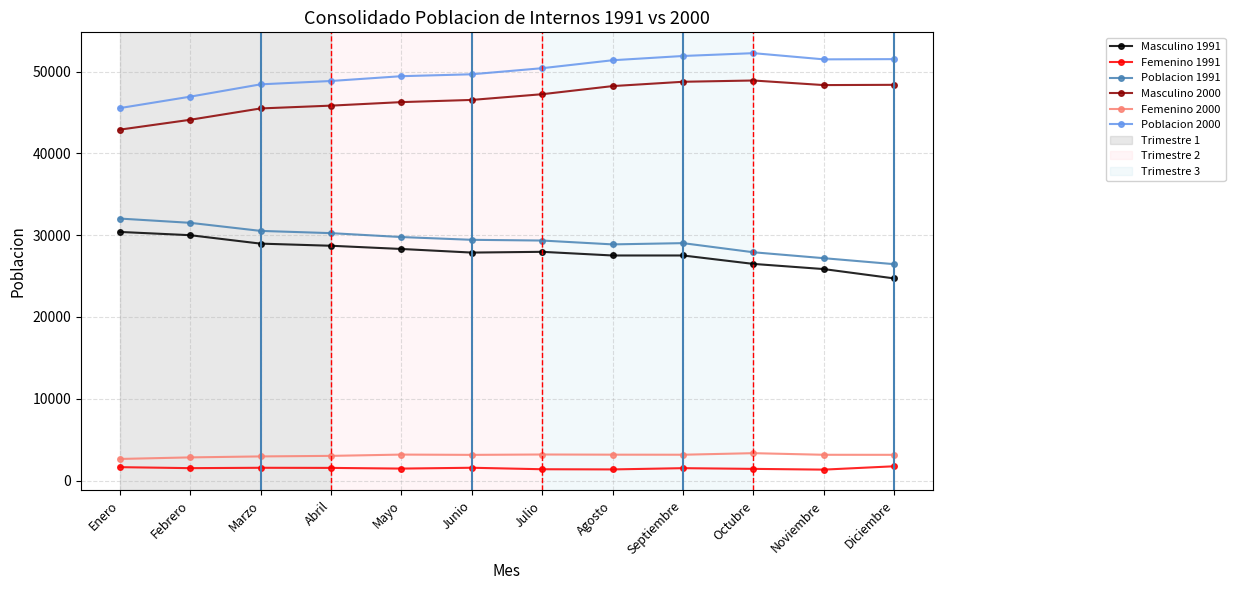

The Poblacion 2000 series shows 51491.0 at Noviembre. True or false?

True